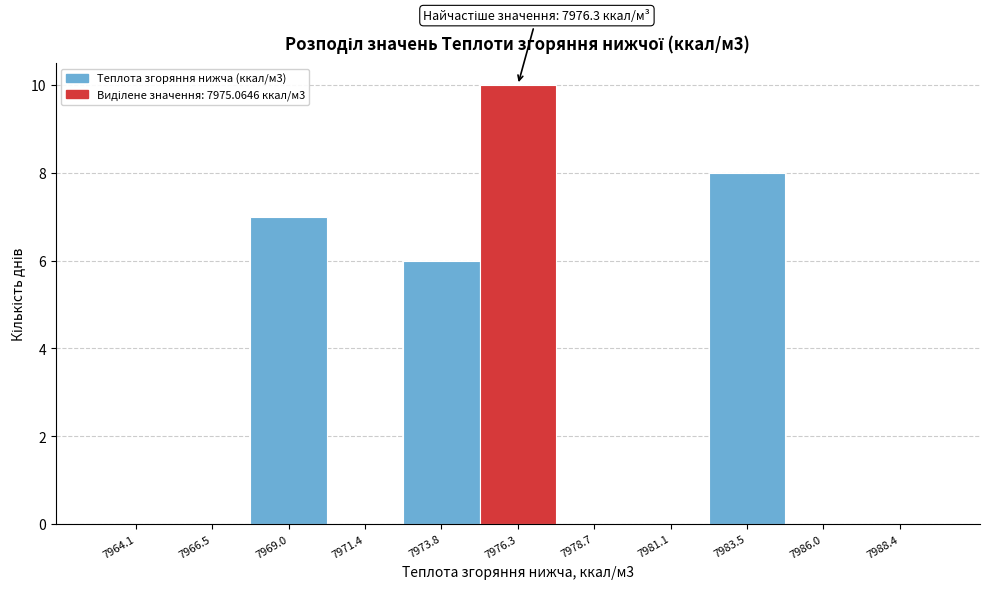

Which range on the x-axis has the tallest bar?

7975.0 to 7977.5